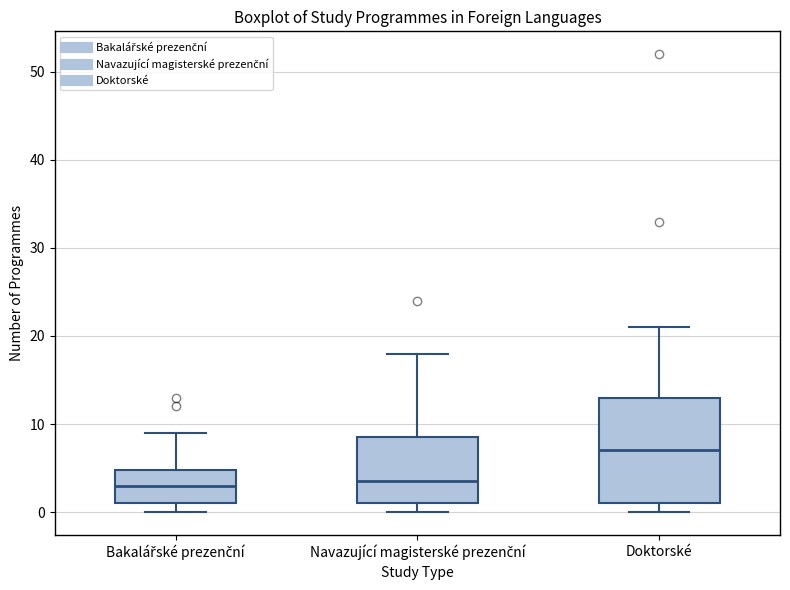

Reading left to right, transcribe this box plot: for each box, give where its median line is, the range the box spans, and where its two whiskers end, as read against the y-axis. The values are not printed on the chart, so give them approximately, as read against the axis.

Bakalářské prezenční: median 3, box 1 to 5, whiskers 0 to 9
Navazující magisterské prezenční: median 4, box 1 to 9, whiskers 0 to 18
Doktorské: median 7, box 1 to 13, whiskers 0 to 21